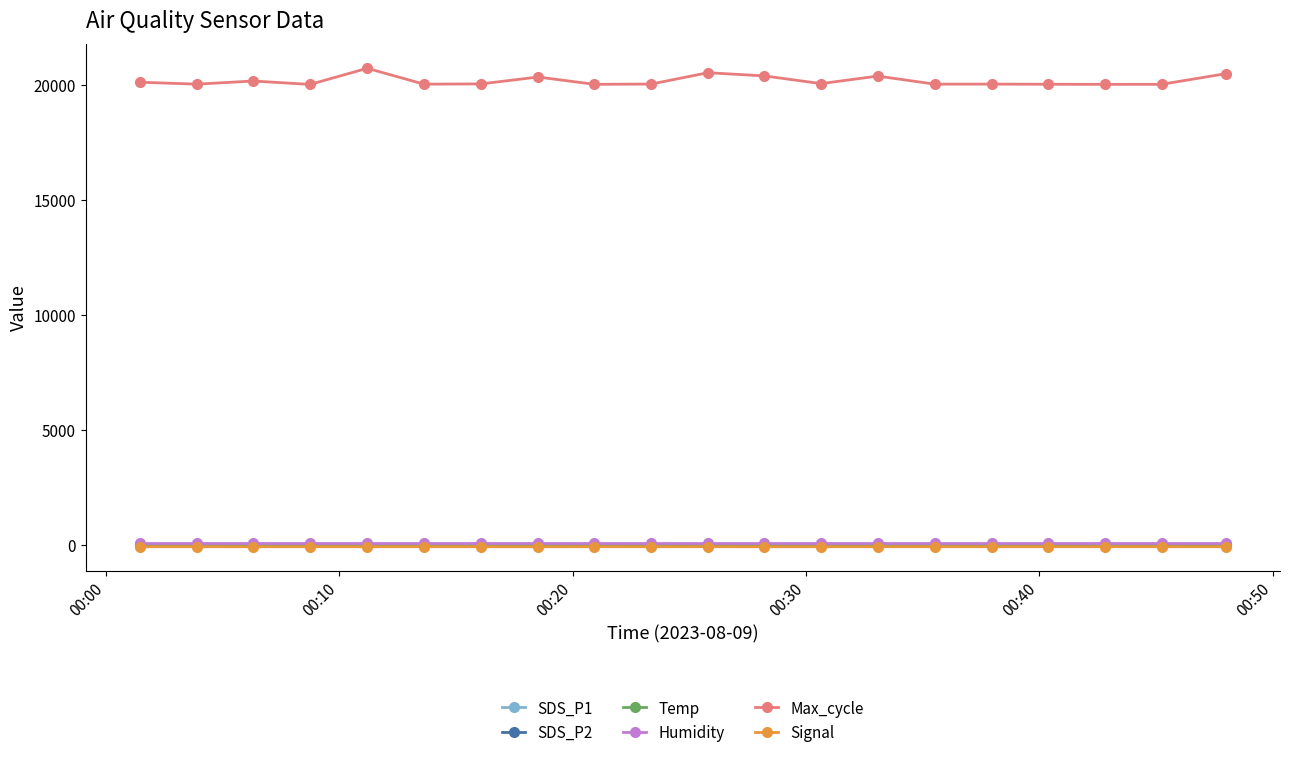

True or false: Max_cycle and Signal cross at least once.

False